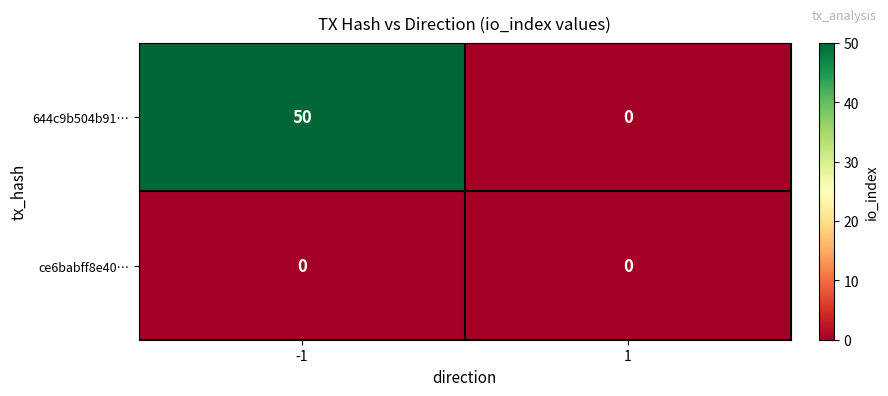

Rank the series at -1 from lowest to highest value.

ce6babff8e40…, 644c9b504b91…